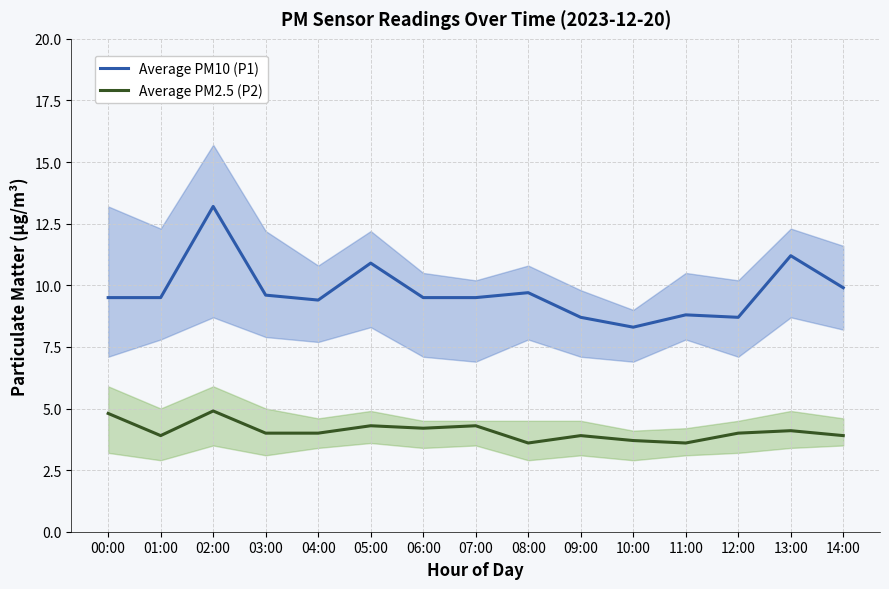

Reading left to right, transcribe all the data shown in this chart.

Average PM10 (P1): 00:00=9.5	01:00=9.5	02:00=13.2	03:00=9.6	04:00=9.4	05:00=10.9	06:00=9.5	07:00=9.5	08:00=9.7	09:00=8.7	10:00=8.3	11:00=8.8	12:00=8.7	13:00=11.2	14:00=9.9
Average PM2.5 (P2): 00:00=4.8	01:00=3.9	02:00=4.9	03:00=4.0	04:00=4.0	05:00=4.3	06:00=4.2	07:00=4.3	08:00=3.6	09:00=3.9	10:00=3.7	11:00=3.6	12:00=4.0	13:00=4.1	14:00=3.9